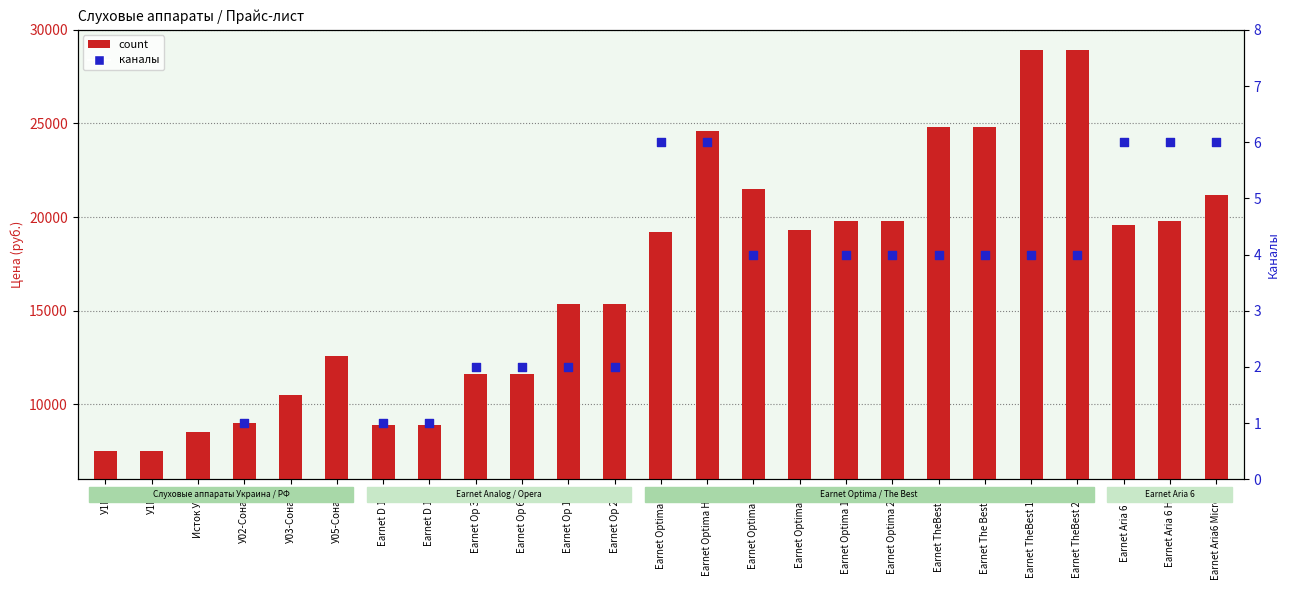

Approximately how many times larger is the value at Earnet D 132 compared to Earnet TheBest 24P?

0.3